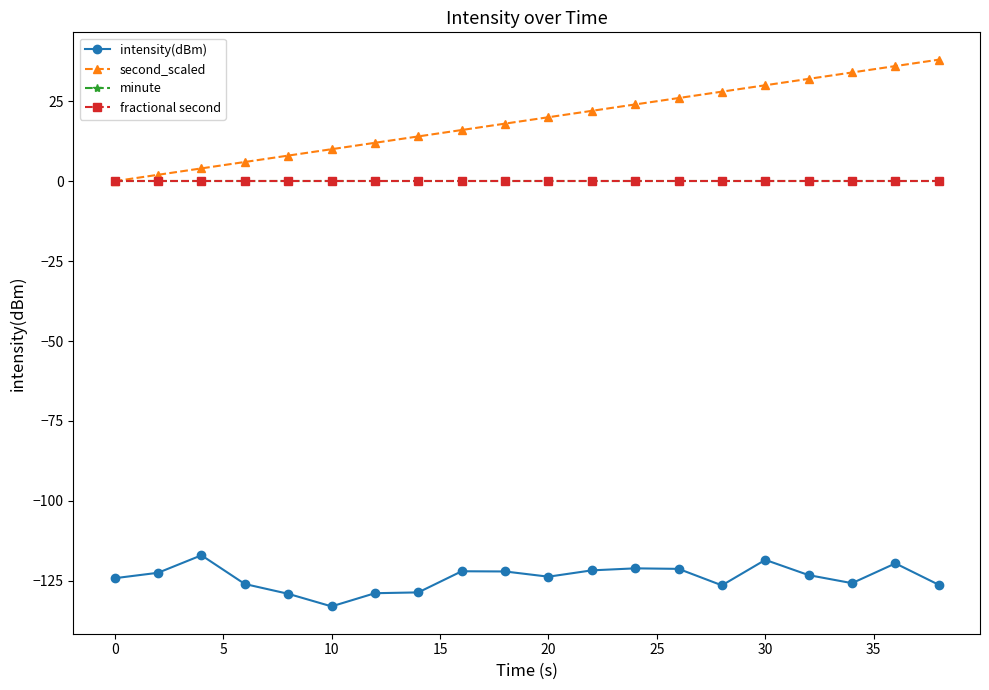

Which series has the largest total across all categories?

second_scaled